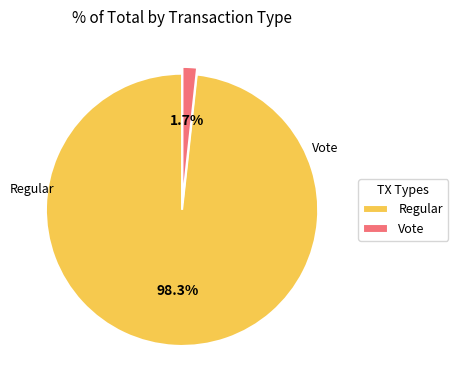

To the nearest percent, what is the difference between the largest and smallest slice percentages?

97%